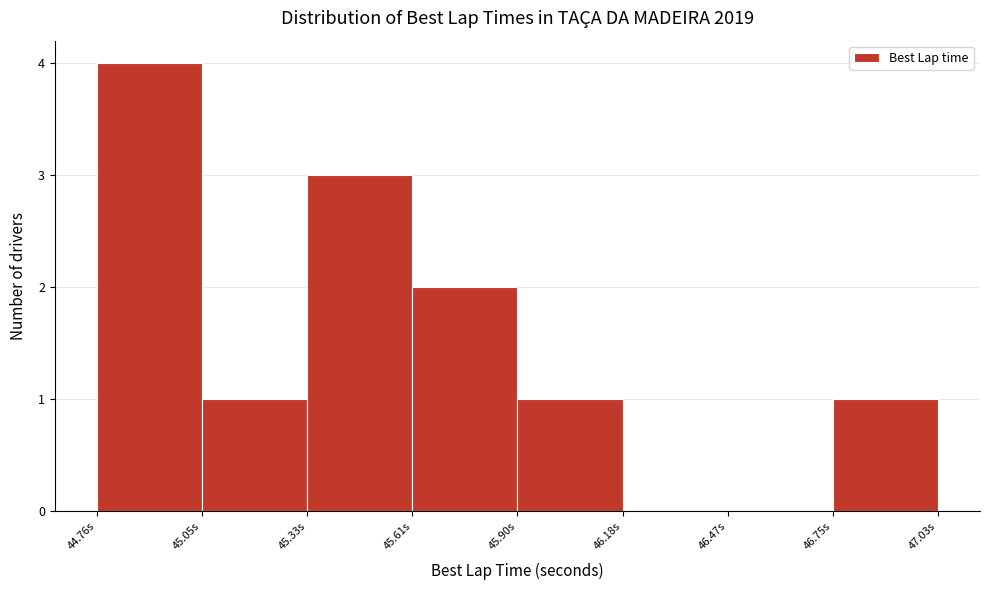

Reading left to right, list every bar in this chart as the range it spans on the x-axis followed by its height. Neither the bar edges nor the heights are printed on the chart, so give them approximately, as read against the axes.

44.75 to 45.05: 4
45.05 to 45.35: 1
45.35 to 45.60: 3
45.60 to 45.90: 2
45.90 to 46.20: 1
46.20 to 46.45: 0
46.45 to 46.75: 0
46.75 to 47.05: 1